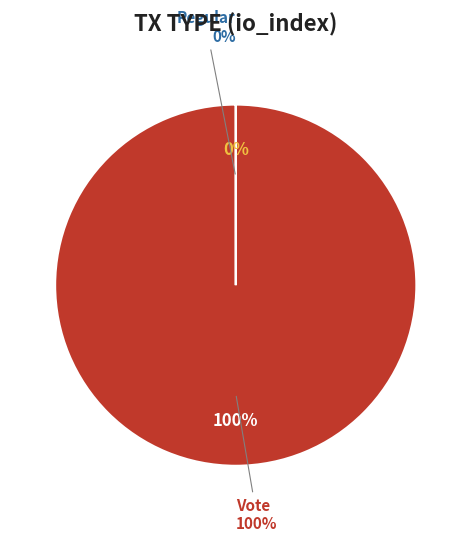

The Vote slice represents 99% of the pie. True or false?

False